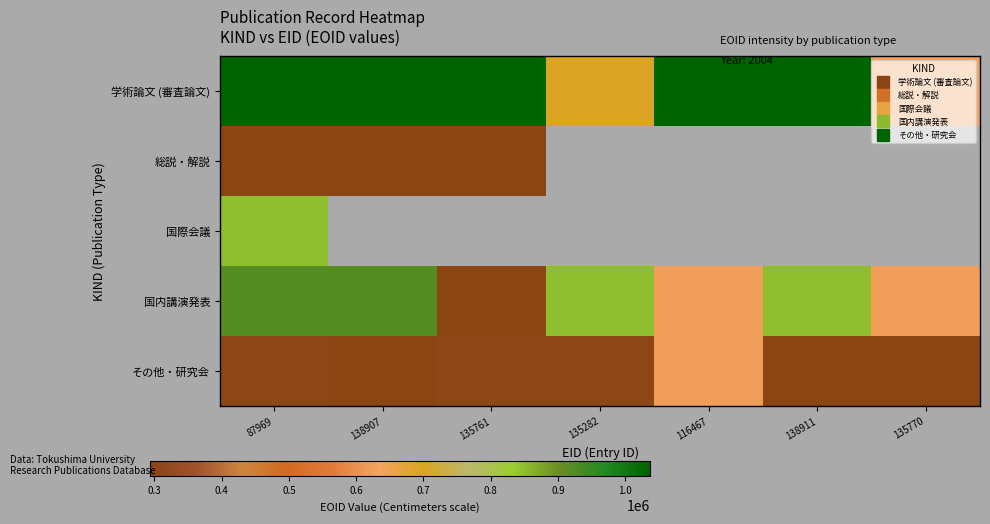

Is it true that 総説・解説 equals 293346.0 at 138907?

True